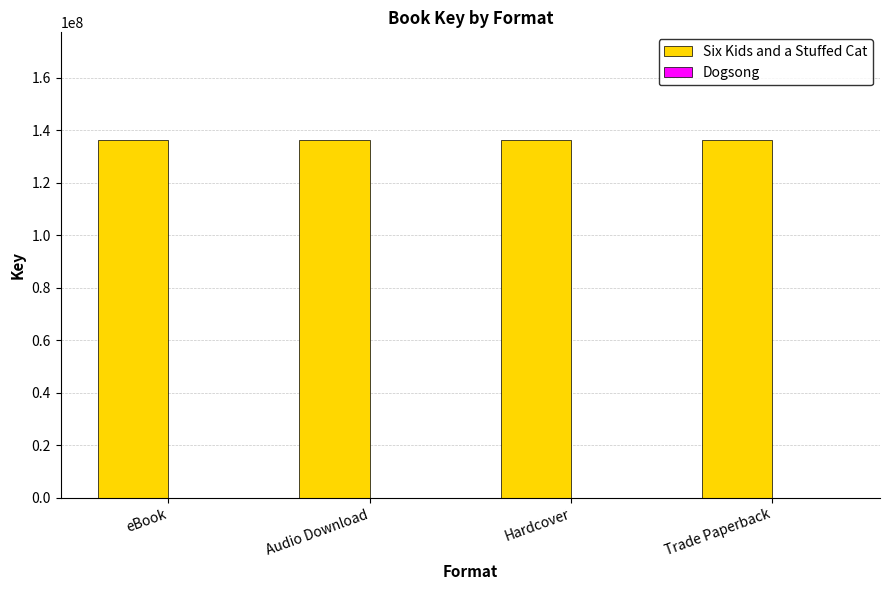

Which series has the largest total across all categories?

Six Kids and a Stuffed Cat